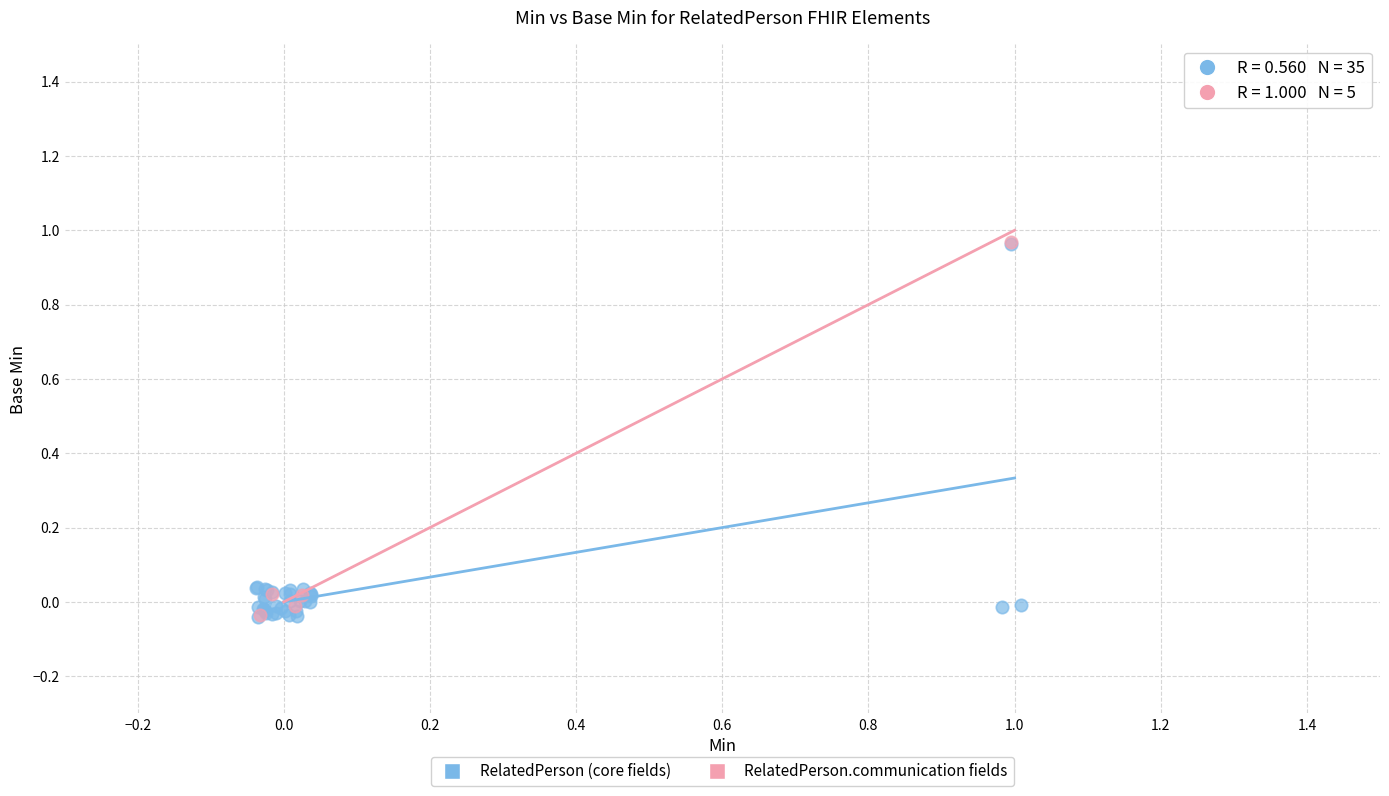

What are all the series names shown in the legend?

RelatedPerson (core fields), RelatedPerson.communication fields